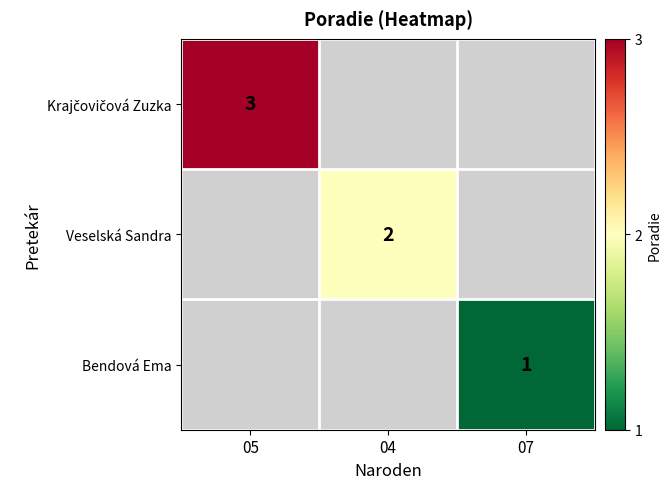

Count the number of data series in this chart.

3